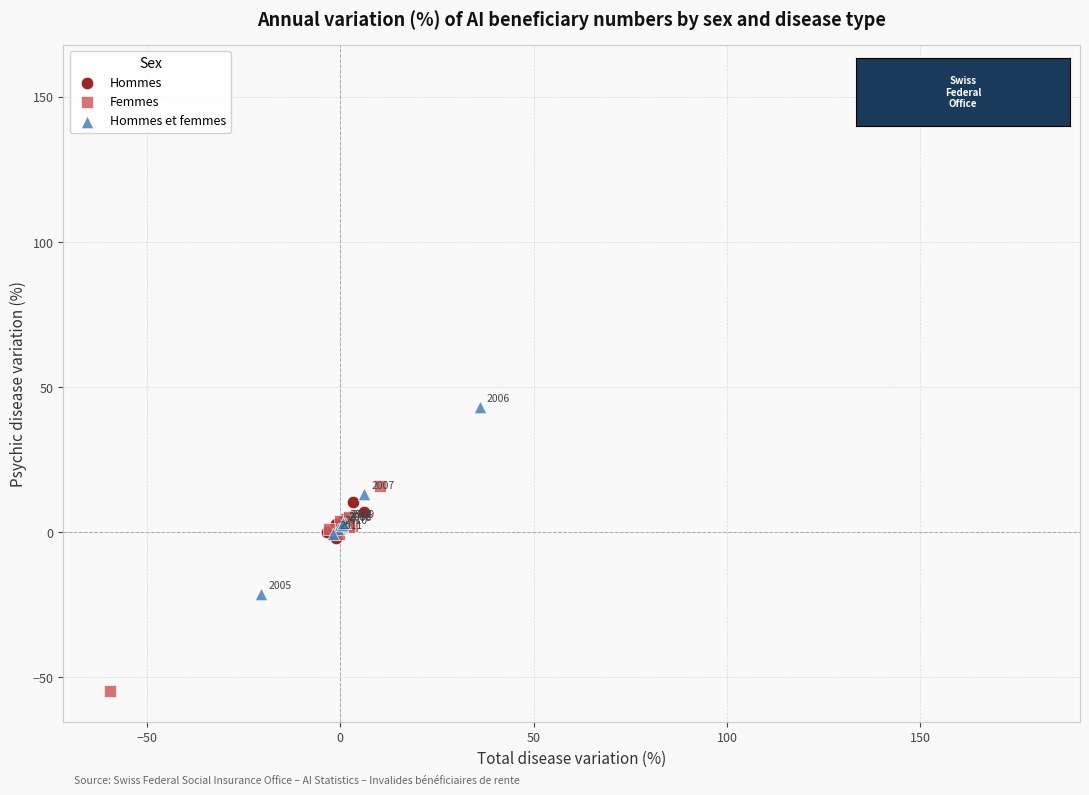

Which series has the widest spread of Y values?

Femmes